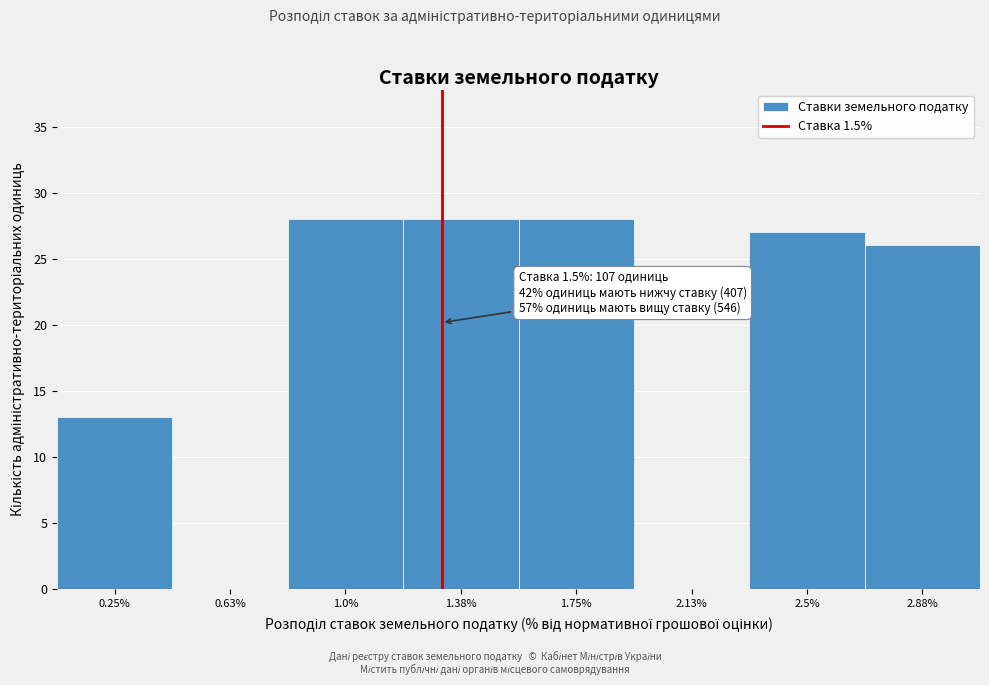

Reading left to right, what are all the values shown in this chart?

0.25%=13	0.63%=0	1.0%=28	1.38%=28	1.75%=28	2.13%=0	2.5%=27	2.88%=26